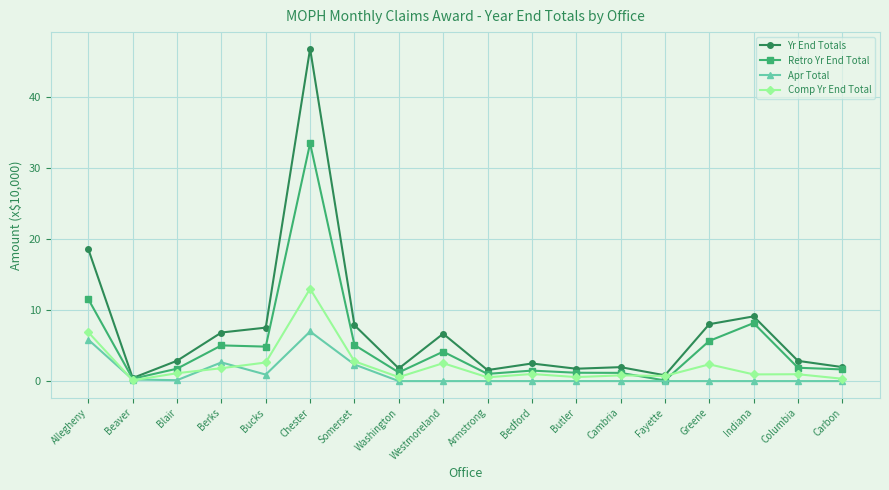

What is the total value across all series at Beaver?

1.1